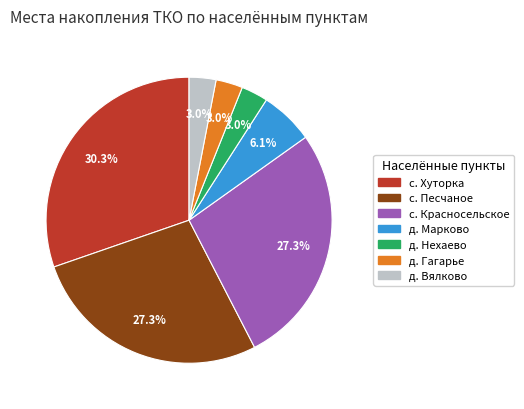

Does any single category account for the majority?

No